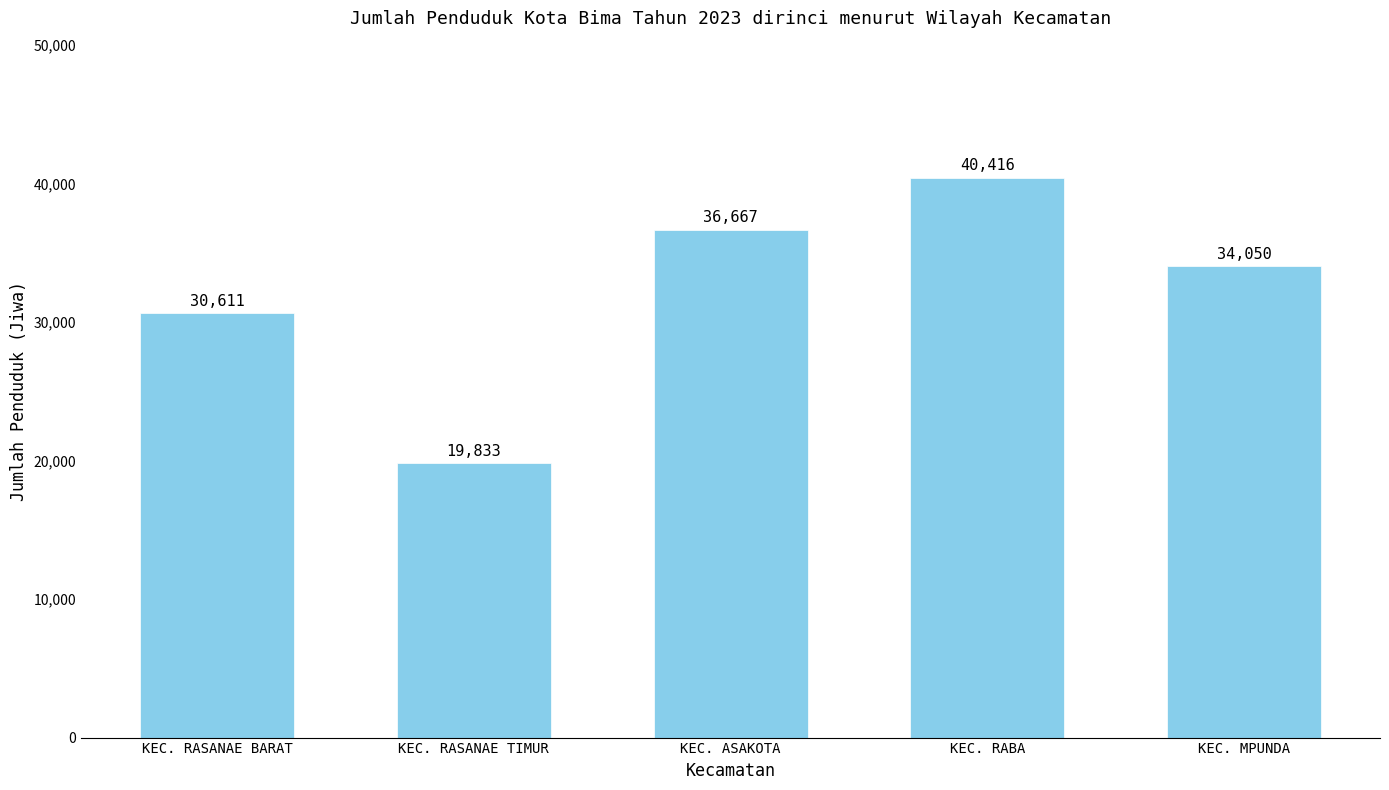

What is the smallest value displayed?

19833